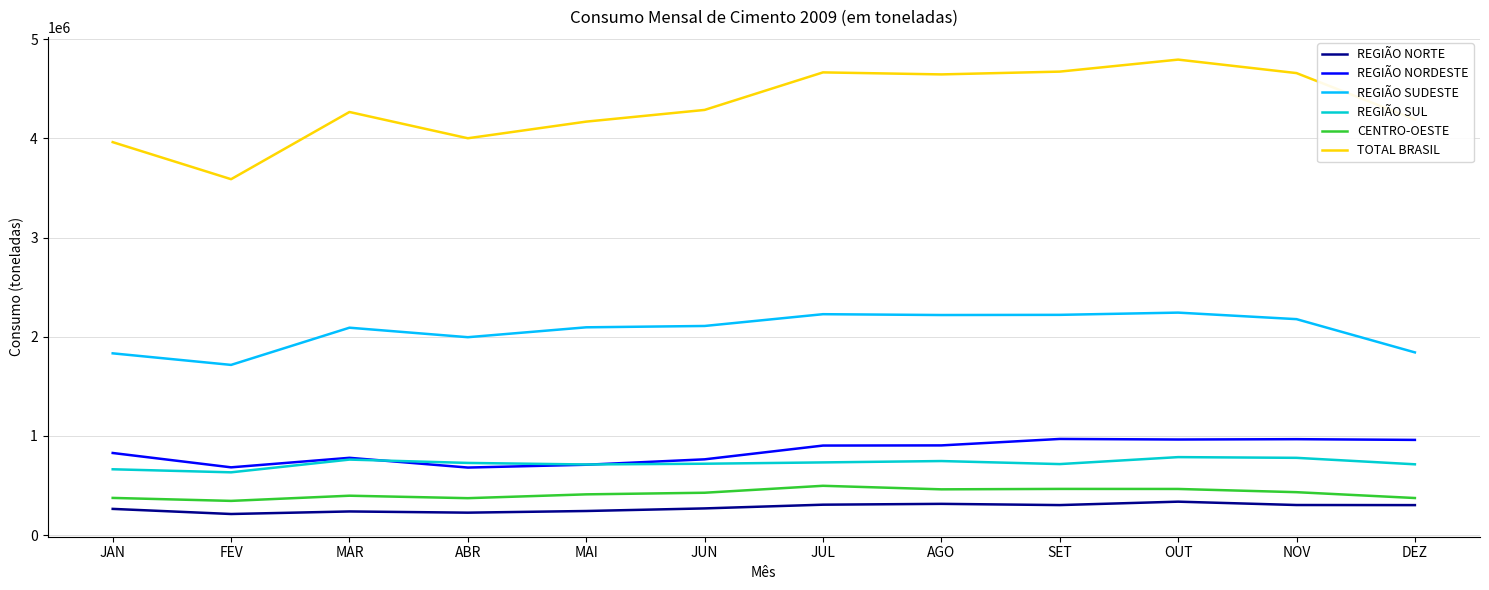

True or false: REGIÃO NORDESTE and TOTAL BRASIL cross at least once.

False